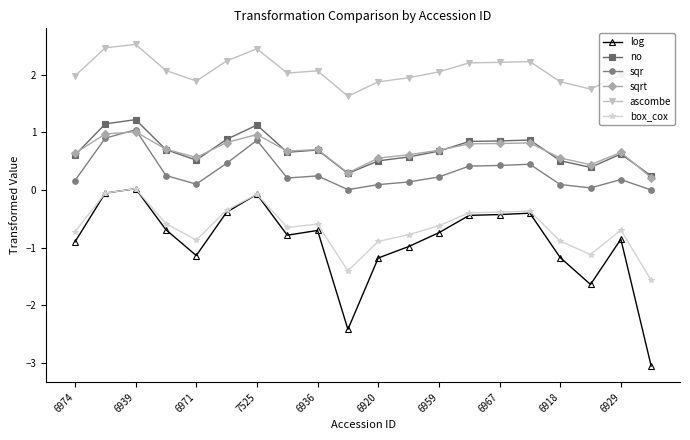

What is the value of the no point at the 12th from the left?

0.6